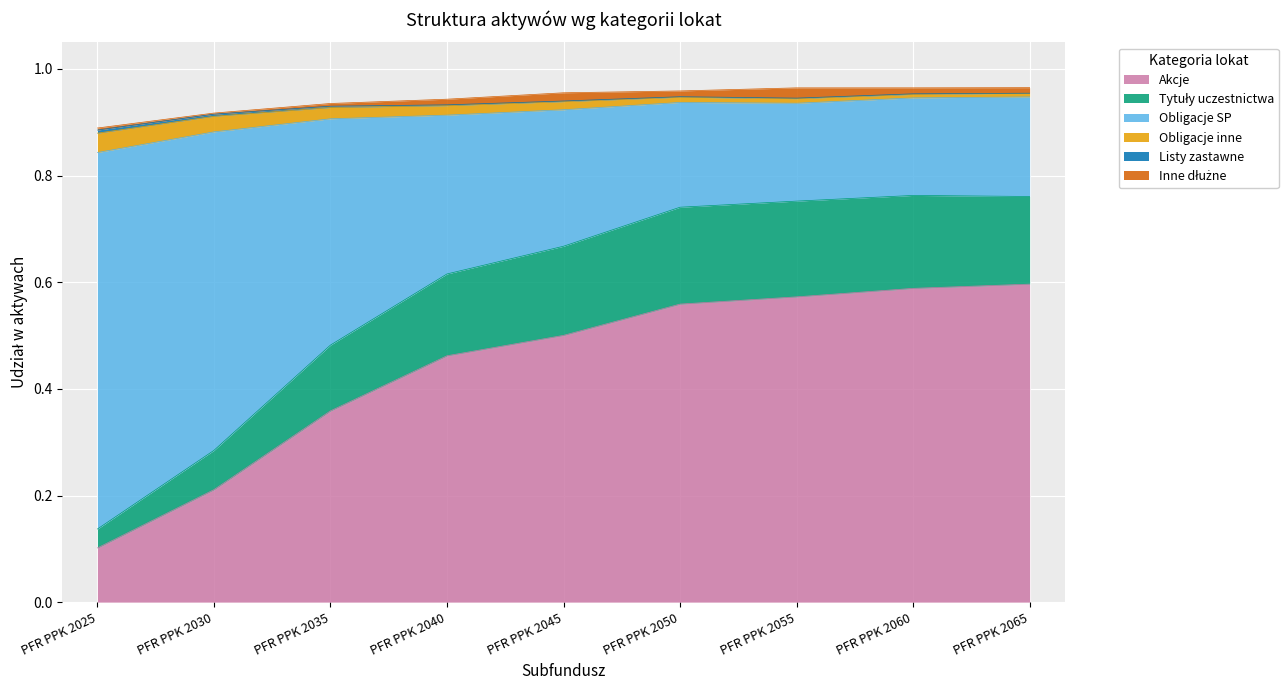

Which label corresponds to the smallest value in the chart?

PFR PPK 2025